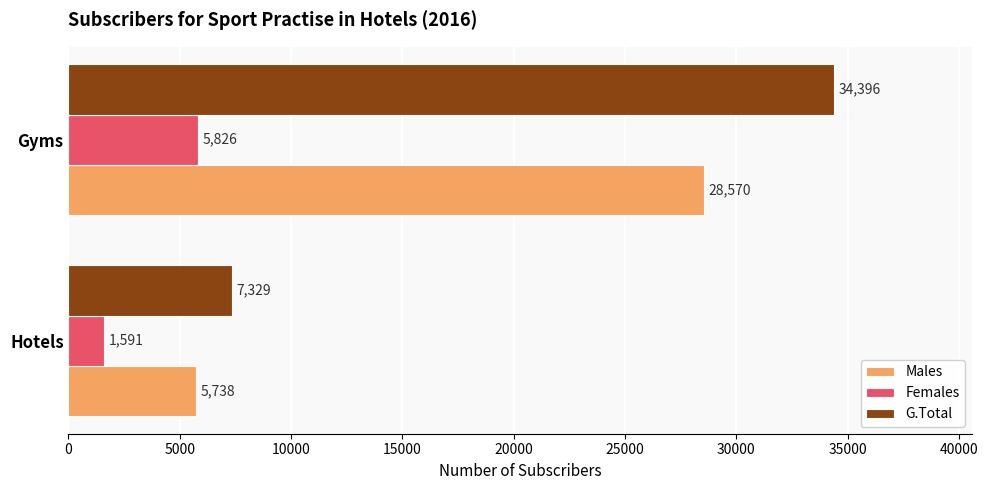

Count the Females values in the range 1591 to 5826.

2